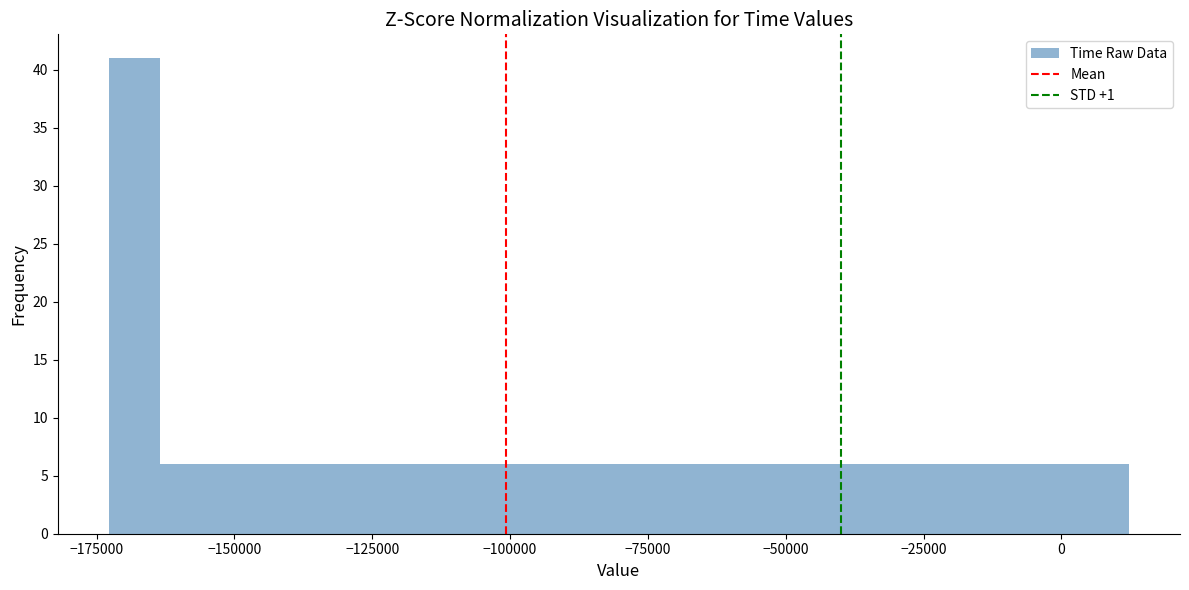

Read against the x-axis, roughly where is the centre of the tallest bar?

-170000